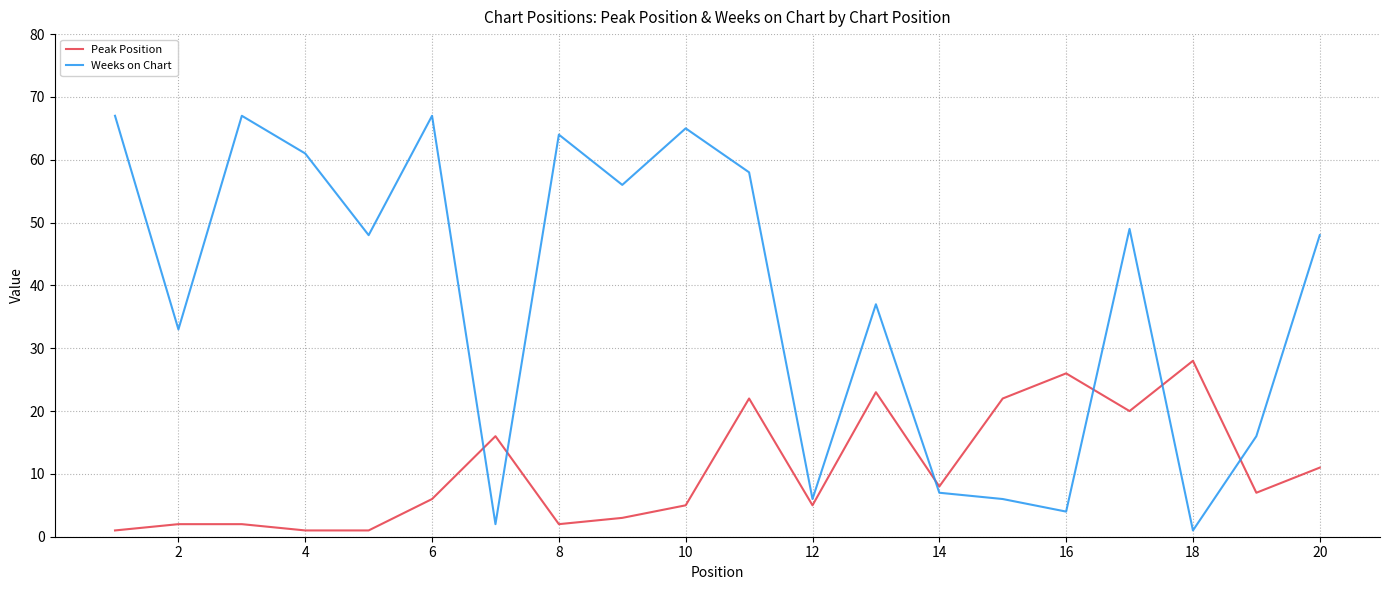

What is the difference between the maximum and second lowest values in the Peak Position series?

27